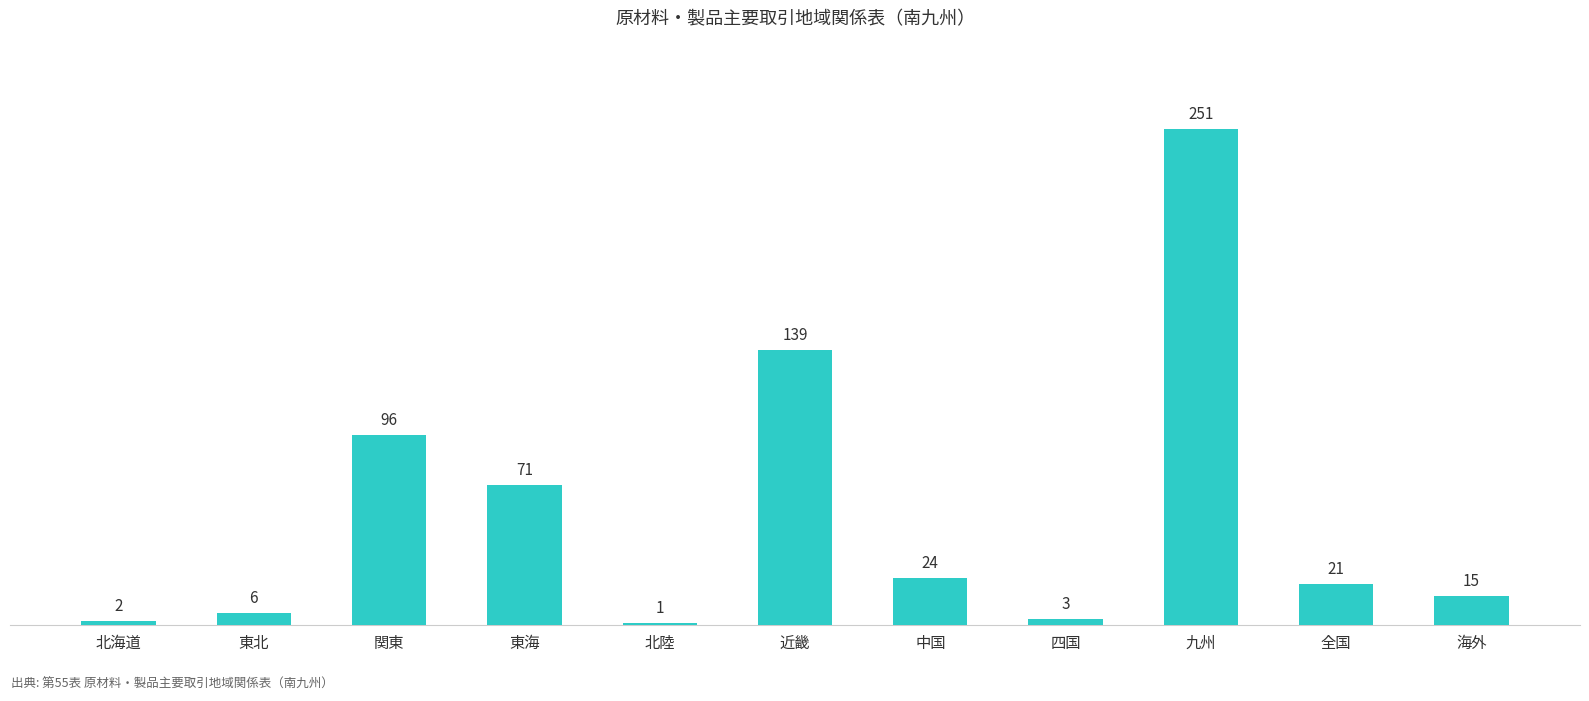

How many series are shown in this chart?

1